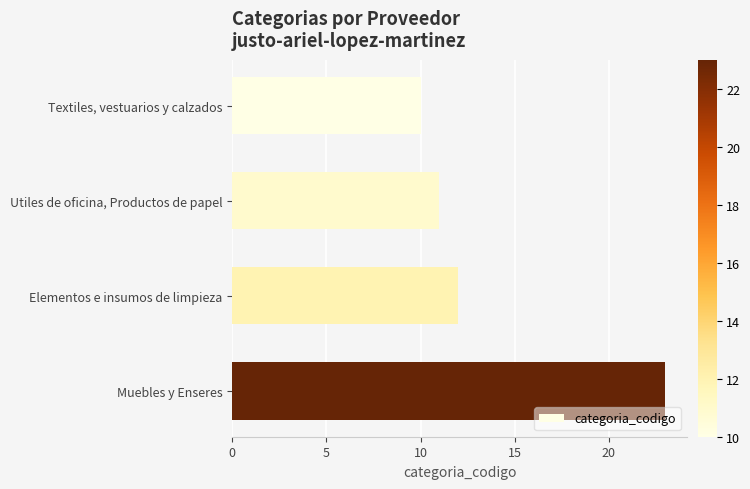

What is the change in value from Textiles, vestuarios y calzados to Utiles de oficina, Productos de papel?

+1